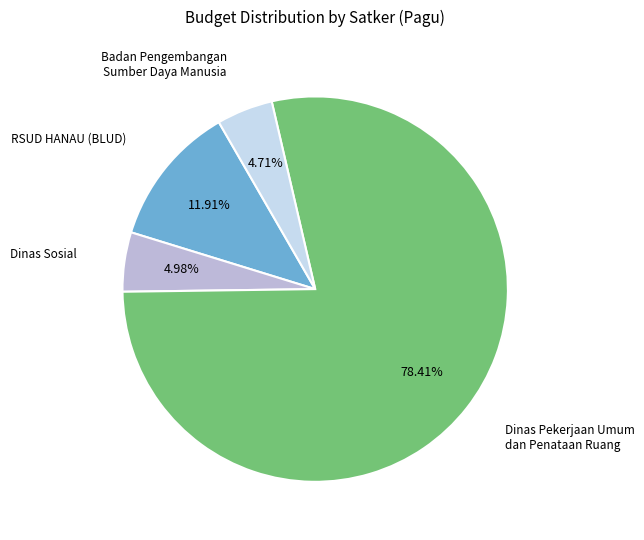

Does any single category account for the majority?

Yes